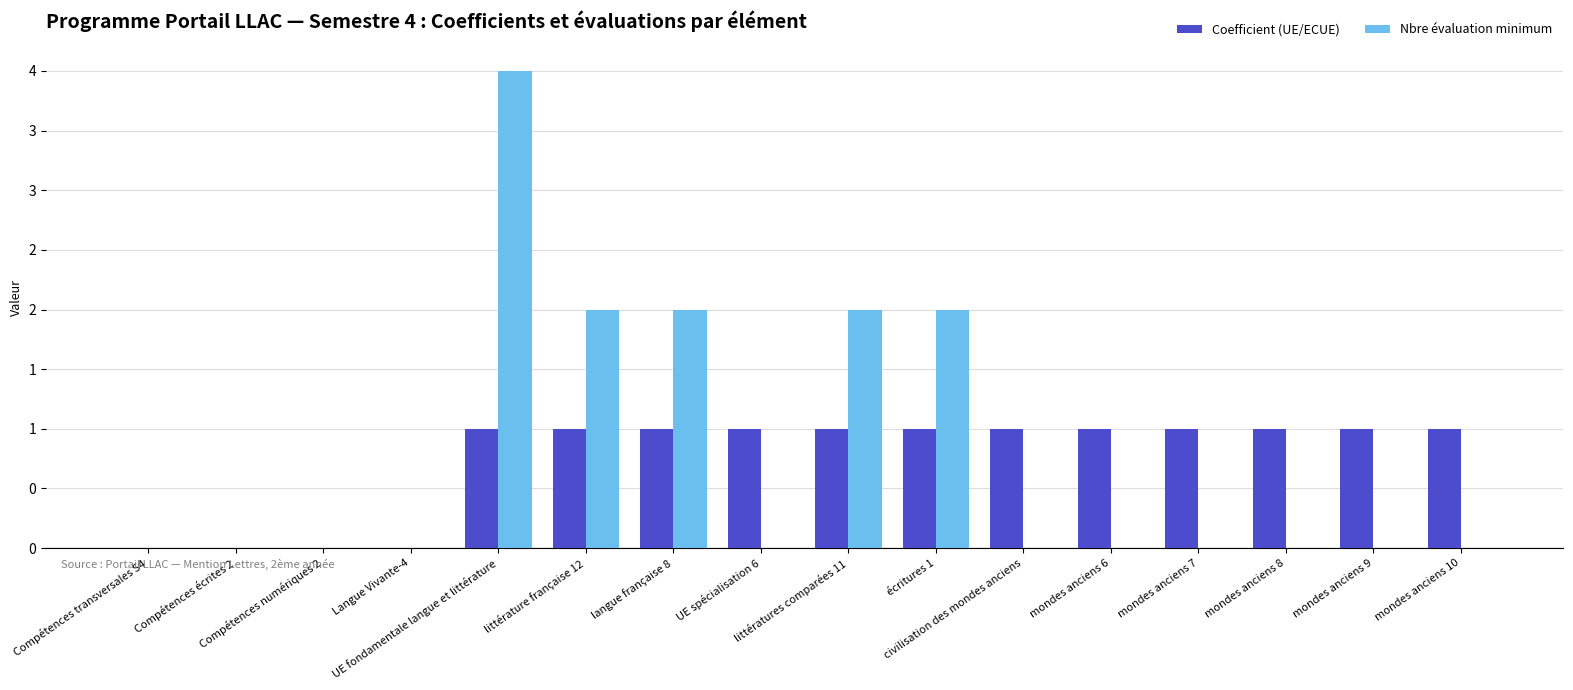

What is the label of the 10th bar from the left?

écritures 1